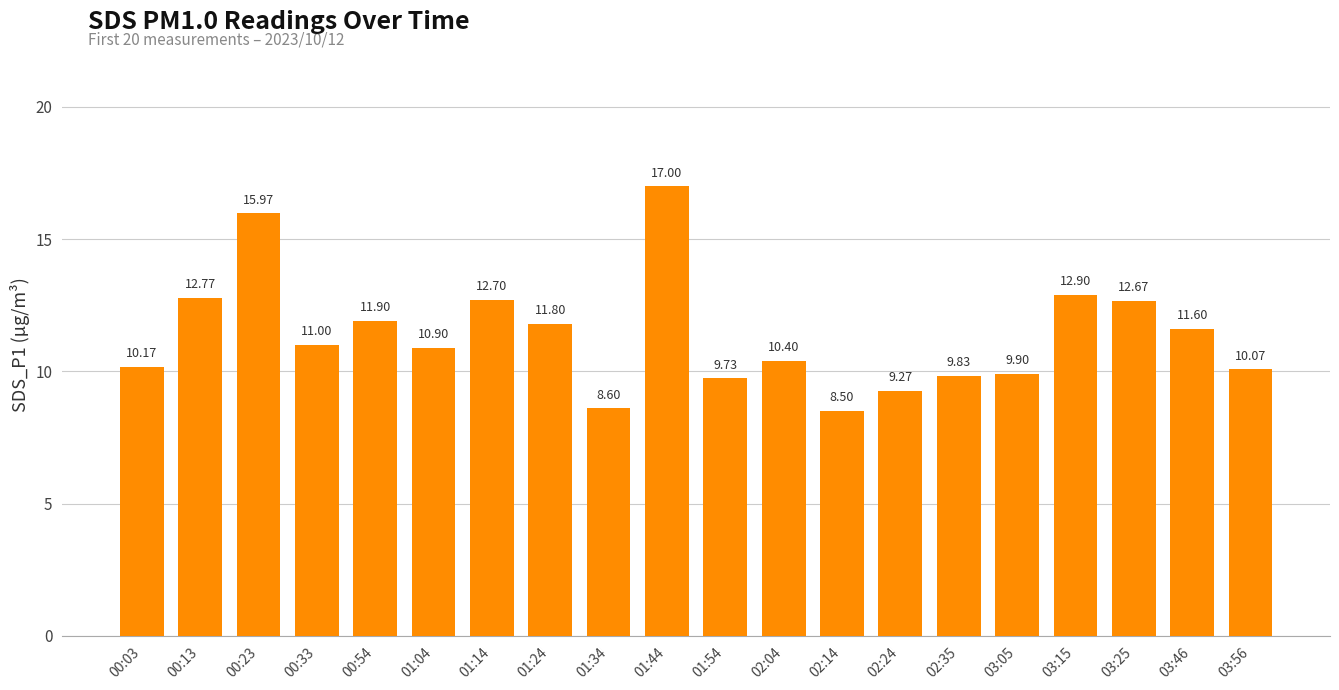

What is the label of the 10th bar from the right?

01:54